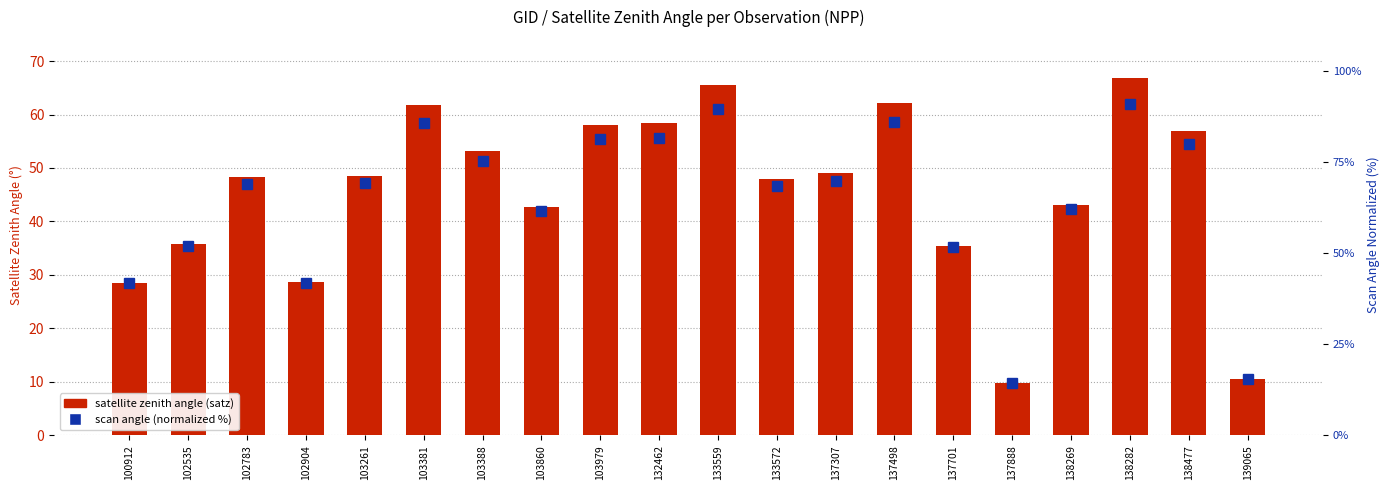

What is the sum of the scan angle (normalized %) values at 100912 and 138282?

132.6